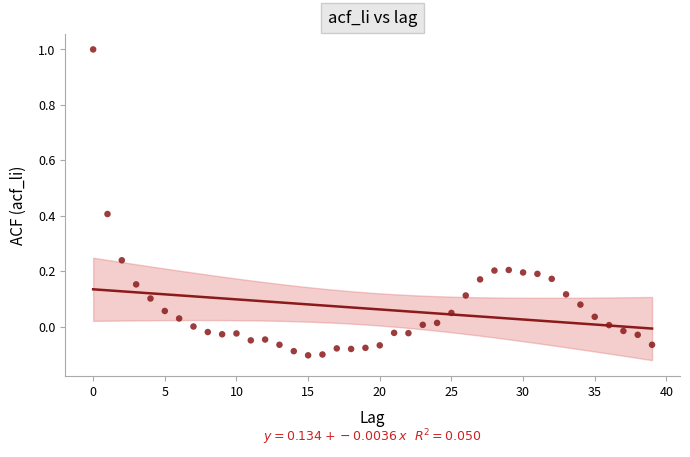

What is the range of Y values (max minus min)?

1.1